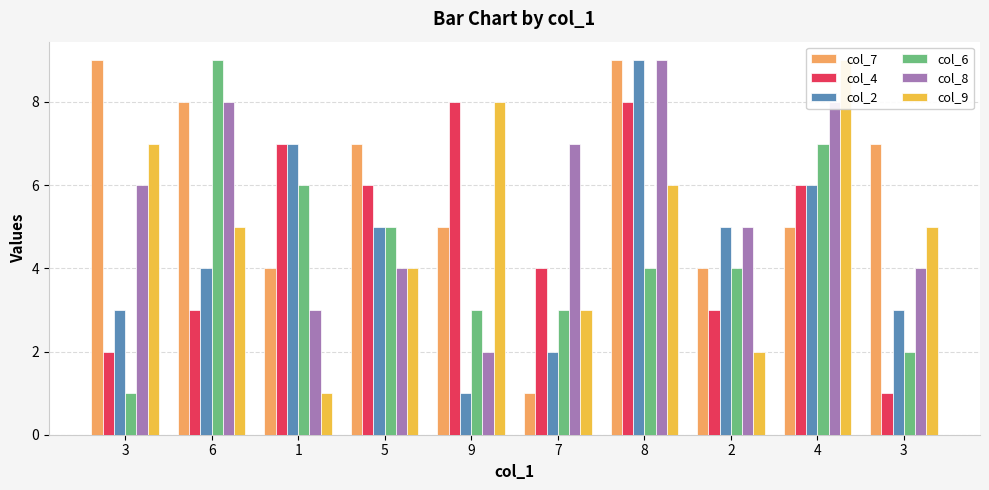

Count the number of categories in the chart.

10